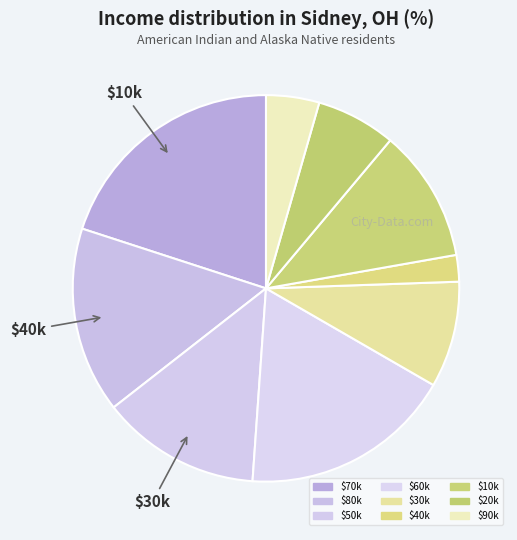

Count the number of slices in the pie.

9